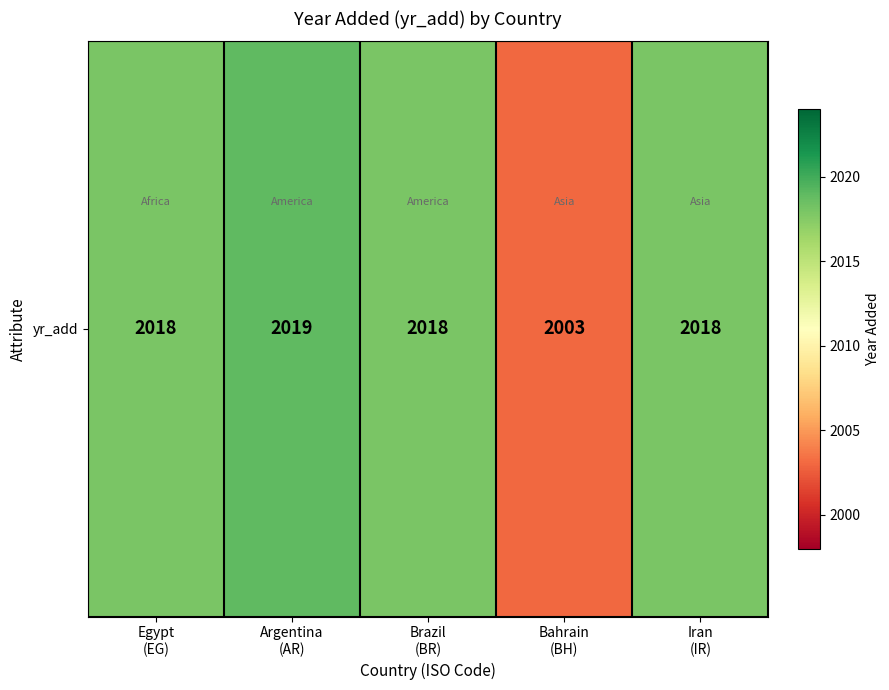

Is it true that the value at Bahrain
(BH) is 3105?

False